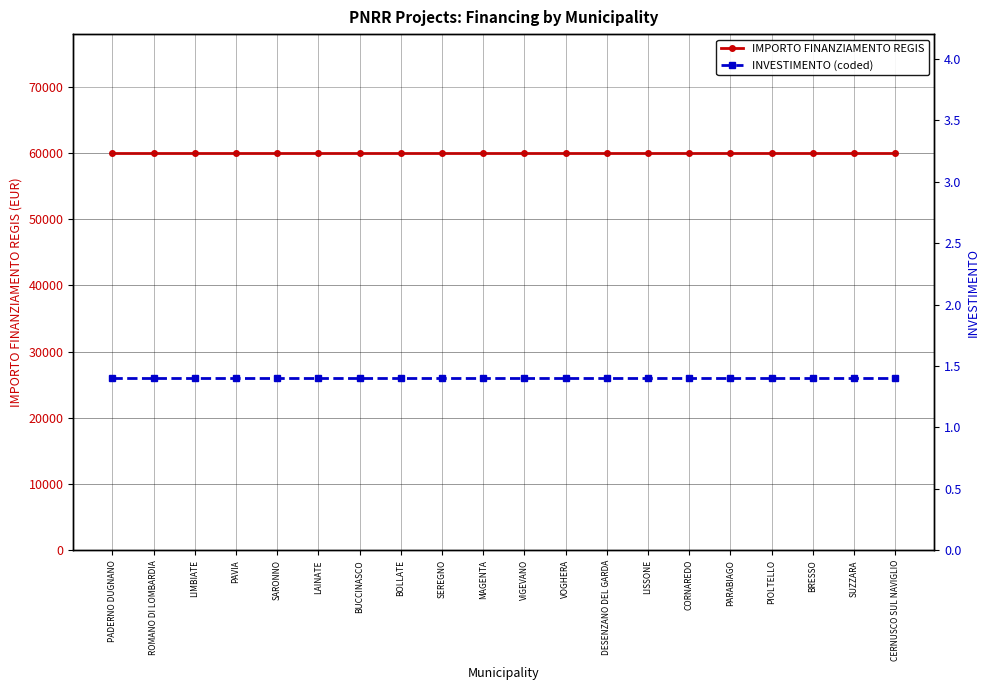

Reading left to right, list all the values displayed in this chart.

IMPORTO FINANZIAMENTO REGIS: PADERNO DUGNANO=59966.0	ROMANO DI LOMBARDIA=59966.0	LIMBIATE=59966.0	PAVIA=59966.0	SARONNO=59966.0	LAINATE=59966.0	BUCCINASCO=59966.0	BOLLATE=59966.0	SEREGNO=59966.0	MAGENTA=59966.0	VIGEVANO=59966.0	VOGHERA=59966.0	DESENZANO DEL GARDA=59966.0	LISSONE=59966.0	CORNAREDO=59966.0	PARABIAGO=59966.0	PIOLTELLO=59966.0	BRESSO=59966.0	SUZZARA=59966.0	CERNUSCO SUL NAVIGLIO=59966.0
INVESTIMENTO (coded): PADERNO DUGNANO=1.4	ROMANO DI LOMBARDIA=1.4	LIMBIATE=1.4	PAVIA=1.4	SARONNO=1.4	LAINATE=1.4	BUCCINASCO=1.4	BOLLATE=1.4	SEREGNO=1.4	MAGENTA=1.4	VIGEVANO=1.4	VOGHERA=1.4	DESENZANO DEL GARDA=1.4	LISSONE=1.4	CORNAREDO=1.4	PARABIAGO=1.4	PIOLTELLO=1.4	BRESSO=1.4	SUZZARA=1.4	CERNUSCO SUL NAVIGLIO=1.4